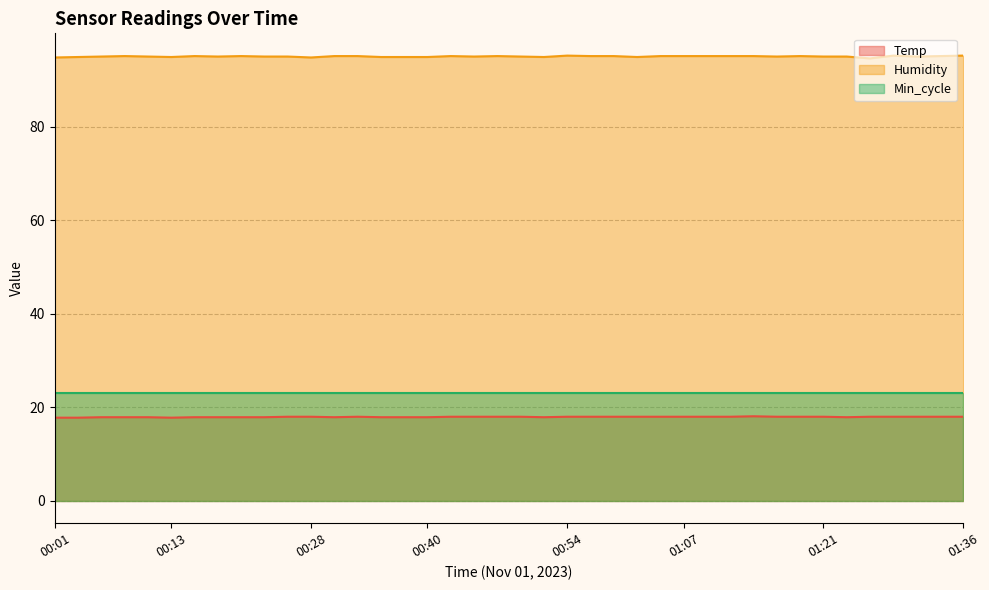

What is the label of the 36th point from the left?

01:26